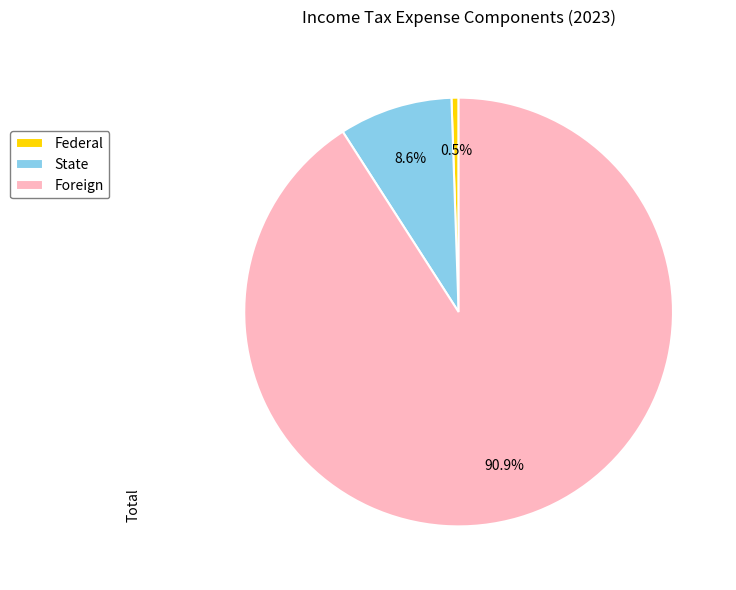

What percentage is NOT represented by Federal?

99.5%